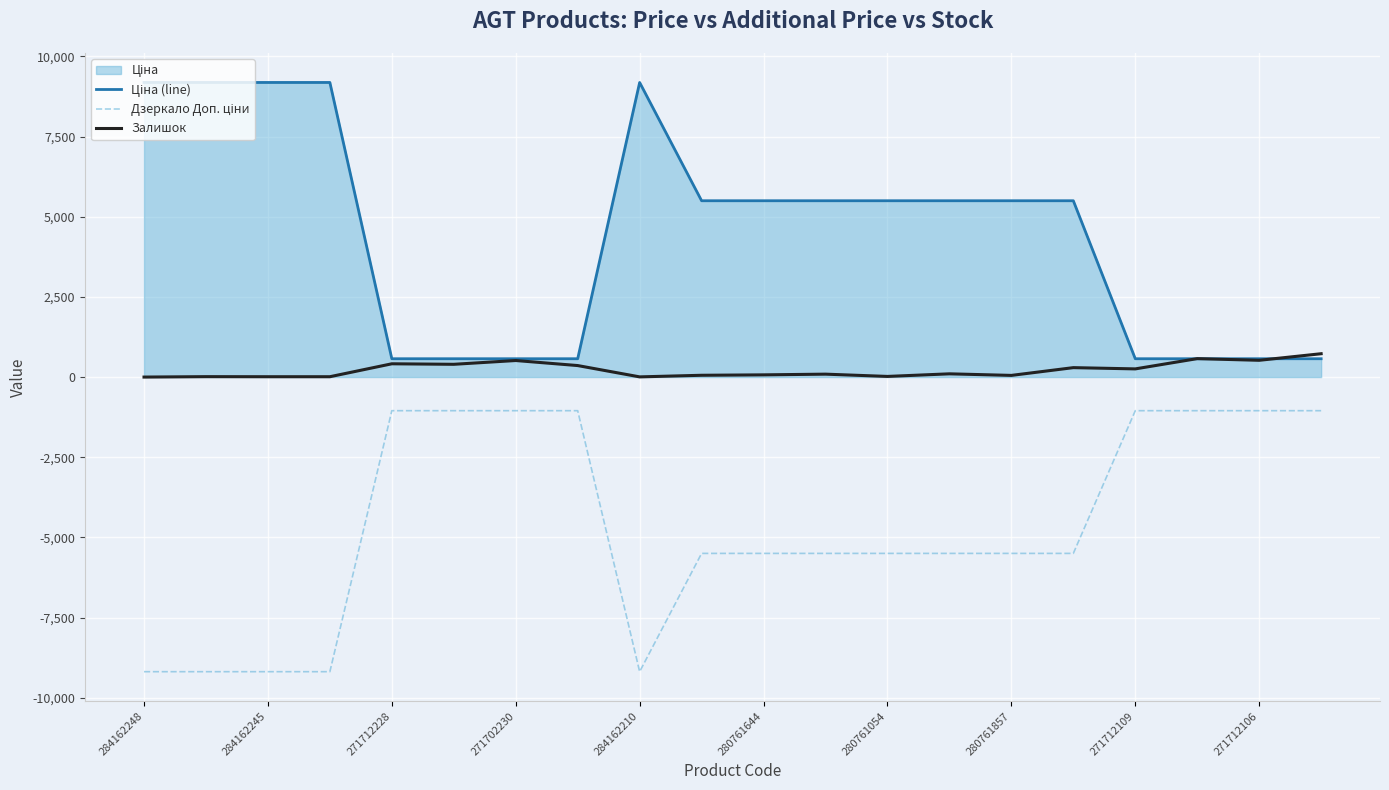

What is the difference between the highest and lowest values at 271712106?

1619.6